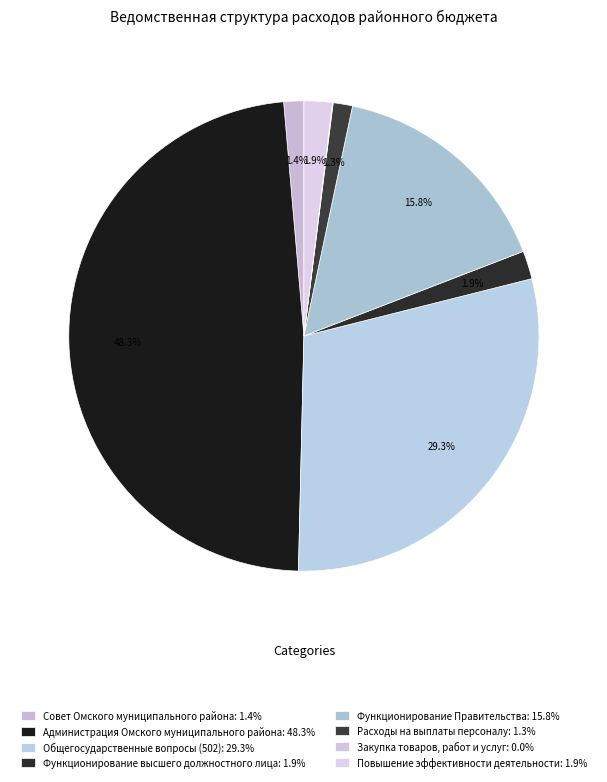

To the nearest percent, what is the difference between the Функционирование высшего должностного лица and Закупка товаров, работ и услуг slice percentages?

2%